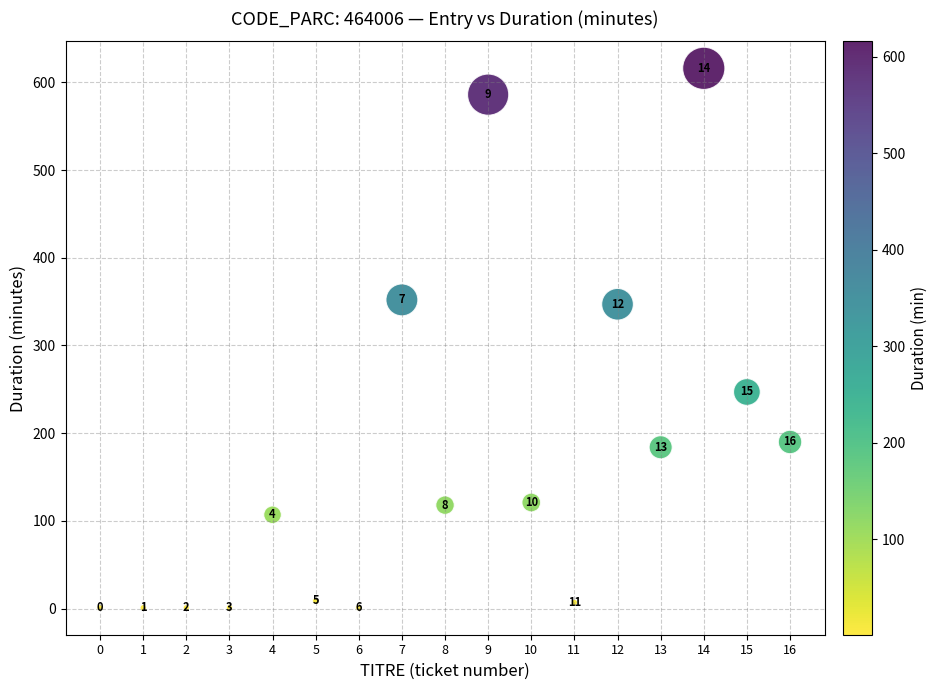

What is the range of Y values (max minus min)?

615